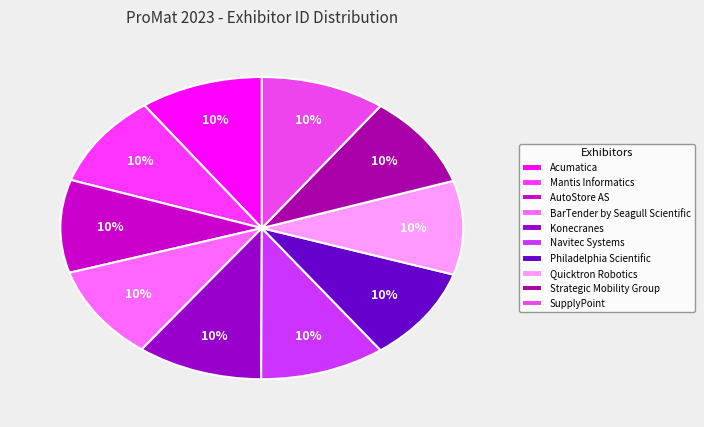

To the nearest percent, what is the combined percentage of Strategic Mobility Group and Acumatica?

20%